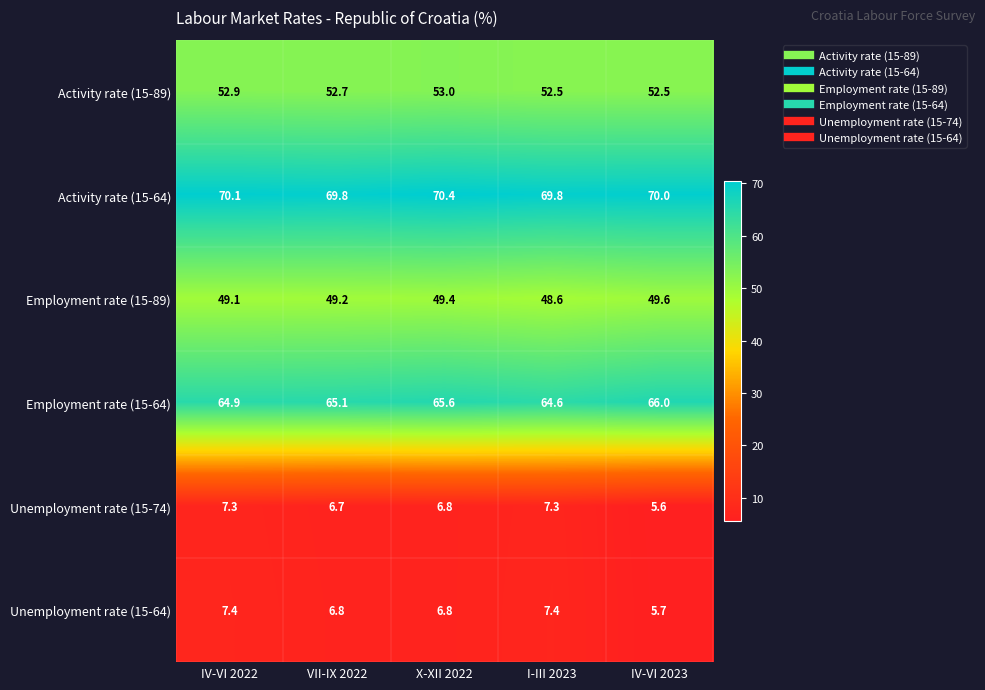

What is the sum of the Unemployment rate (15-64) values at IV-VI 2022 and IV-VI 2023?

13.1